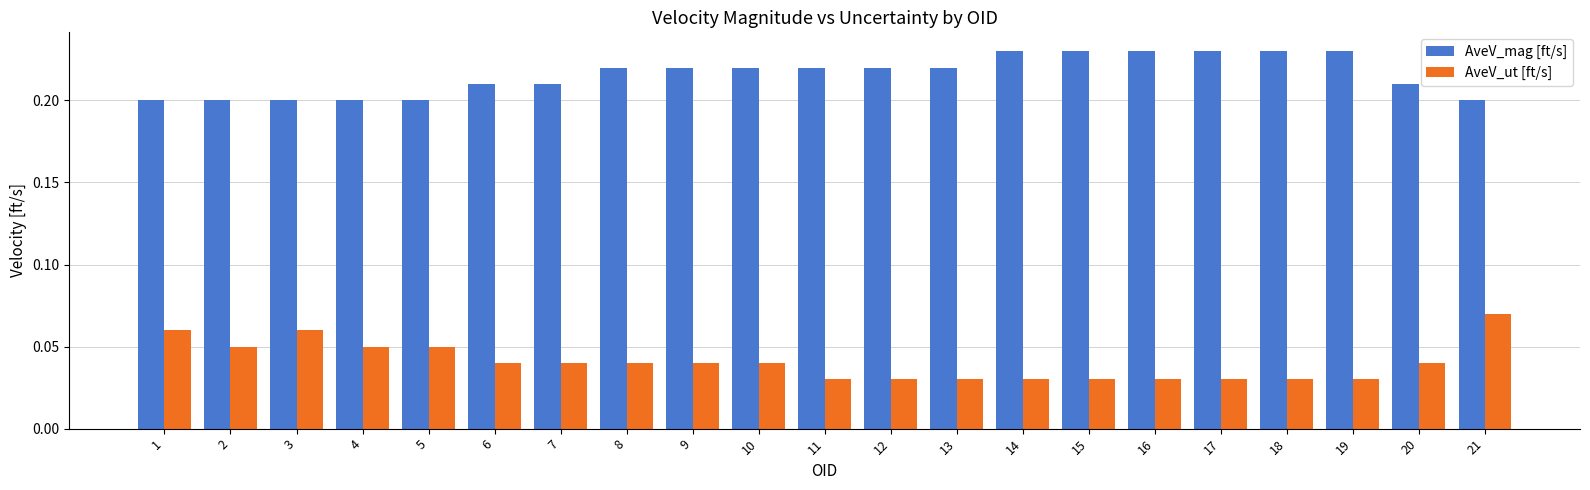

At how many categories does at least one series exceed 0?

21